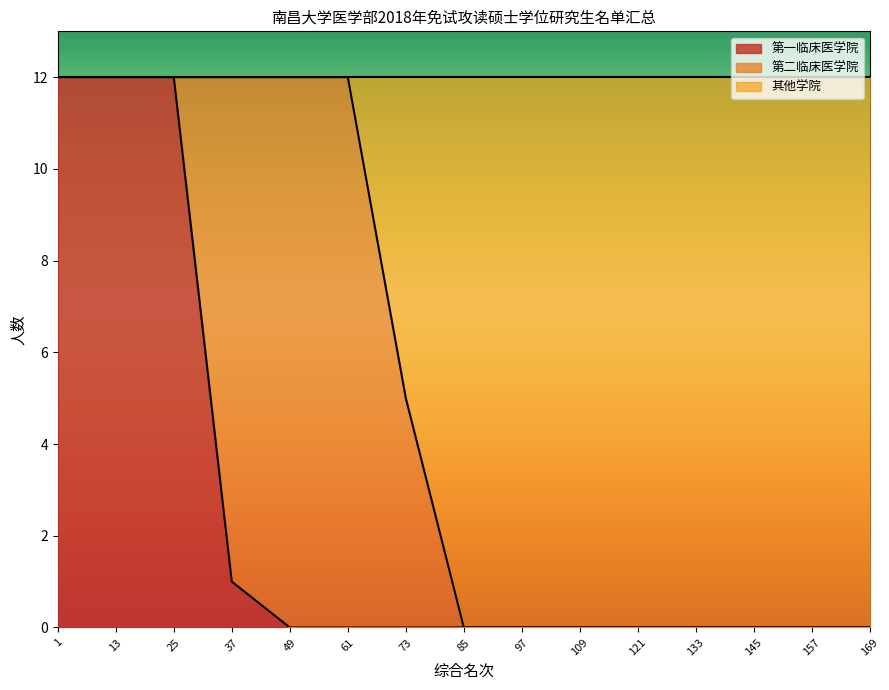

The value of 第一临床医学院 at 49 is 0. True or false?

True